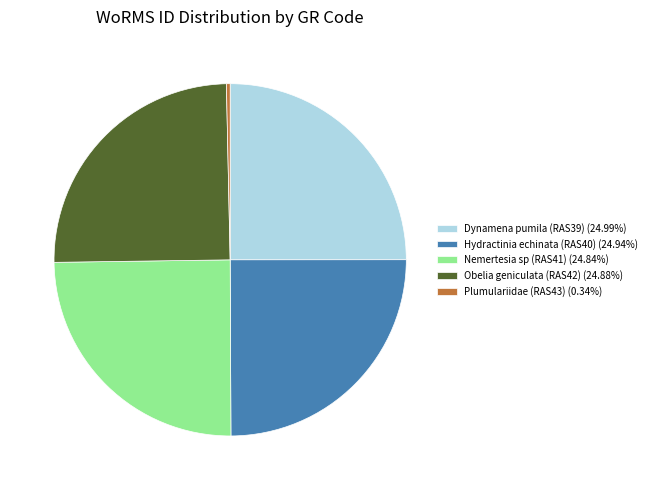

Is there a majority slice in this chart?

No